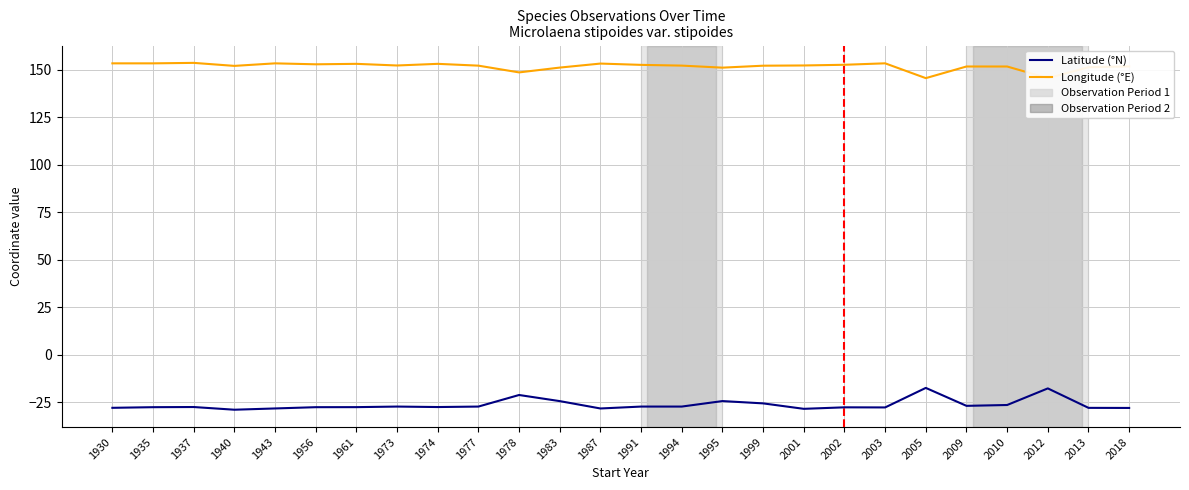

What is the total value across all series at 1991?

125.2